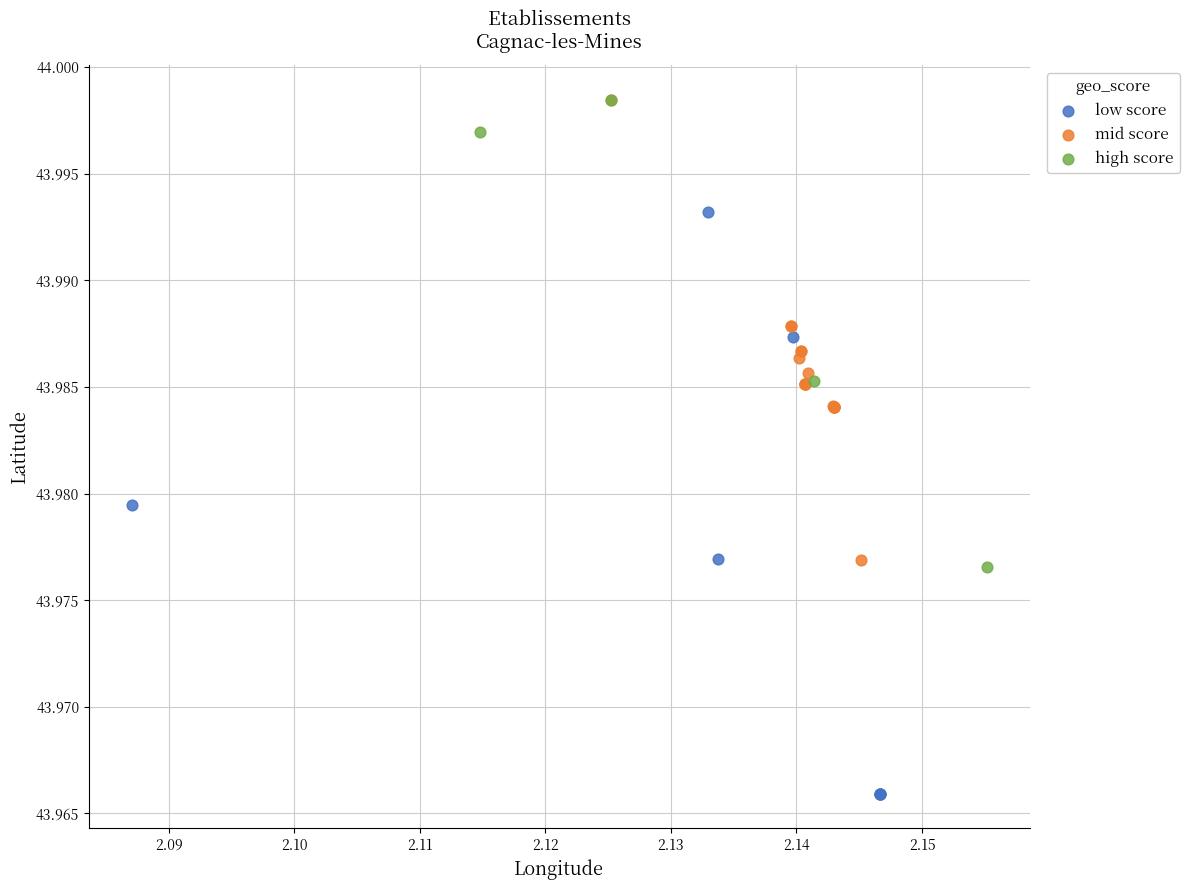

Which series has the largest Y range (max minus min)?

low score